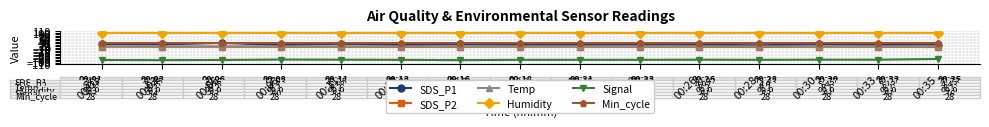

Count the Signal values in the range -83 to -81.

11